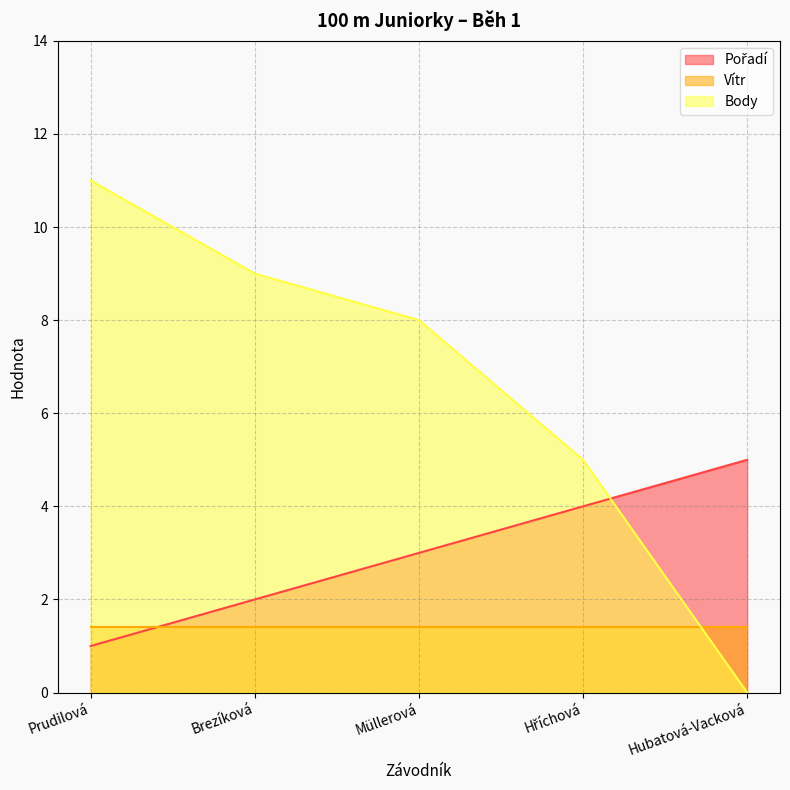

What position from the left is Brezíková?

2